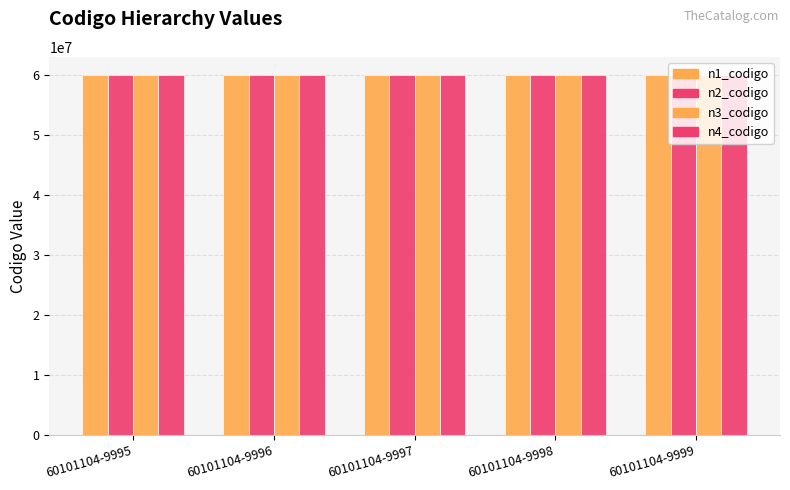

How many groups of bars are there?

5